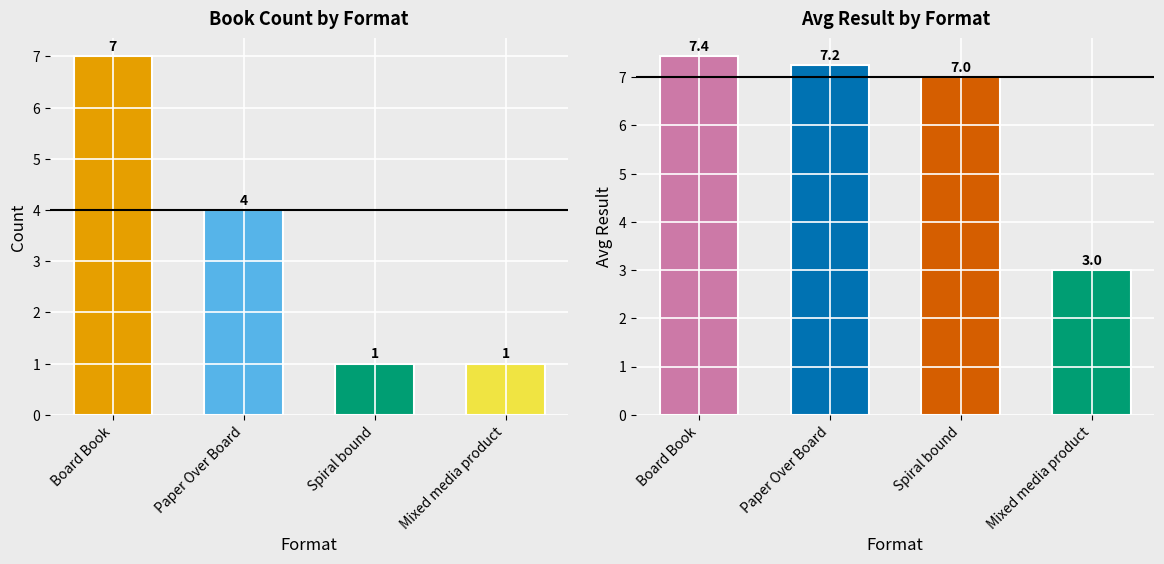

True or false: Count has a value of 0.5 at Mixed media product.

False